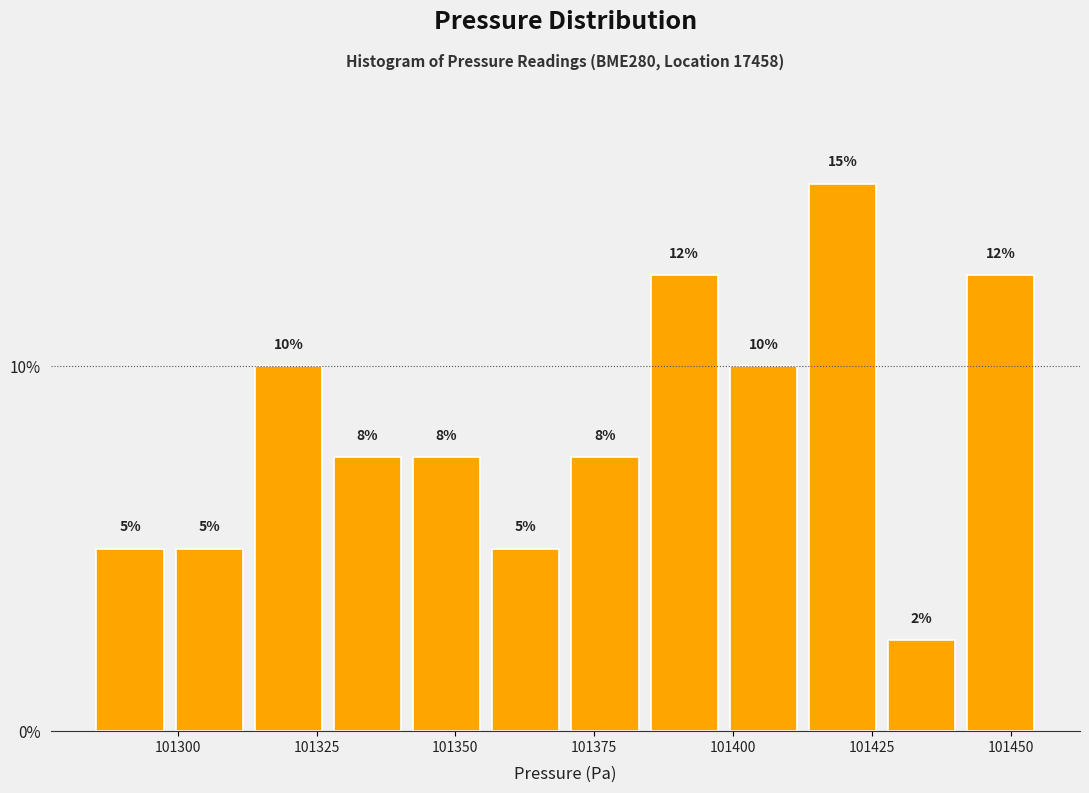

Read against the x-axis, roughly where is the centre of the tallest bar?

101420